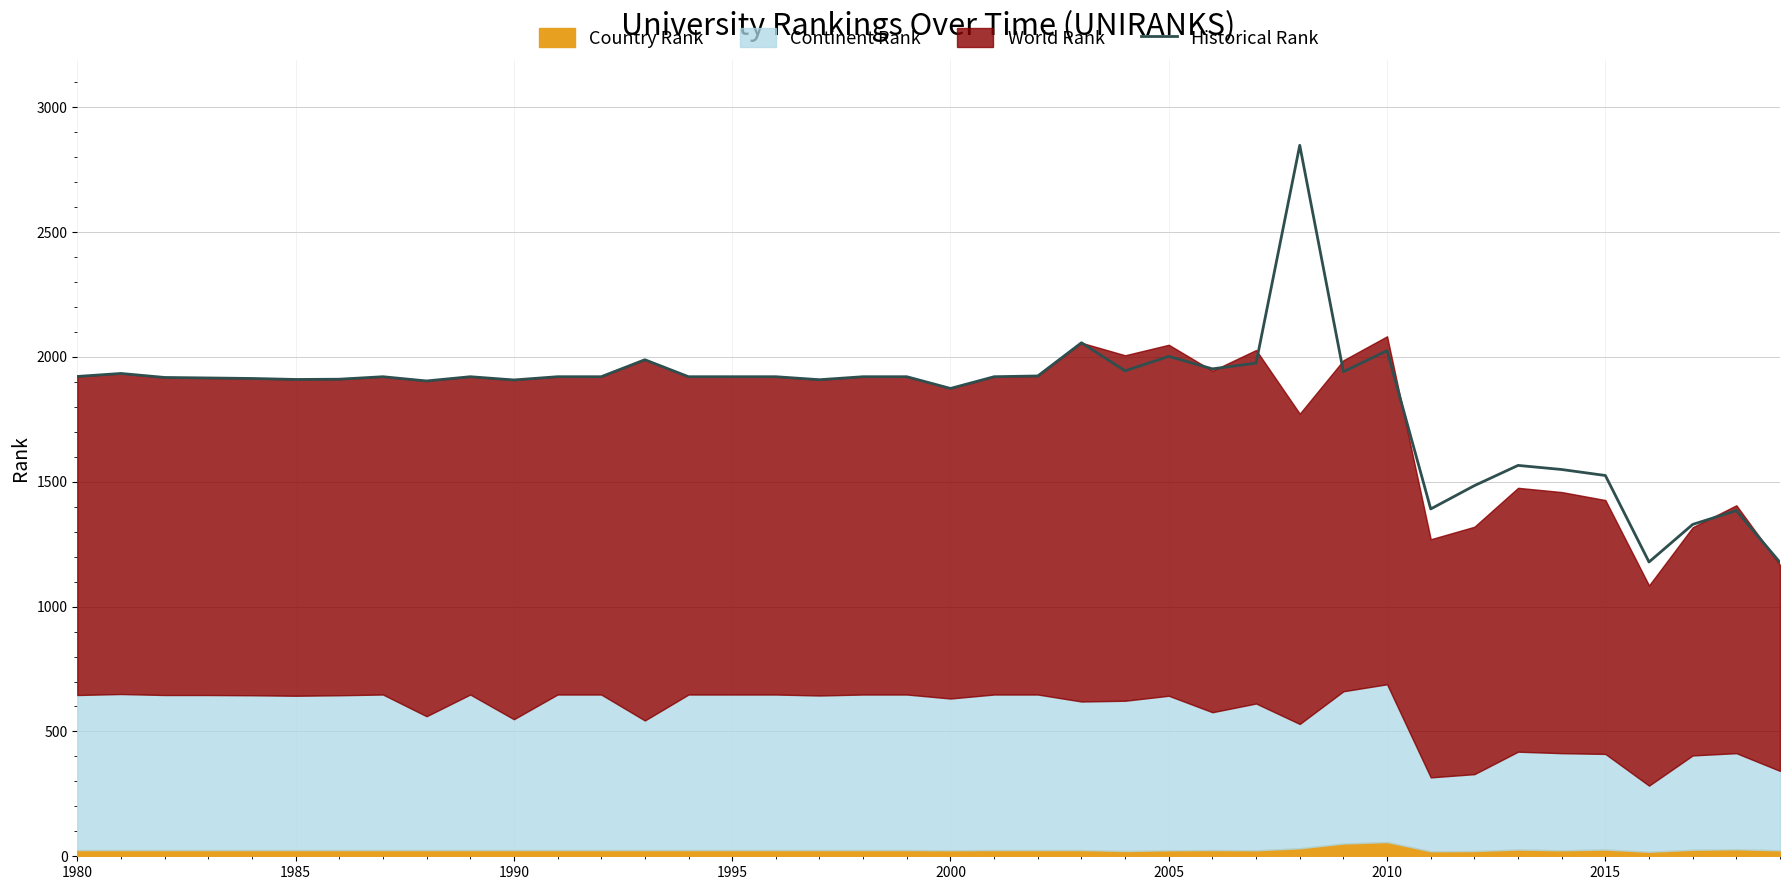

What is the highest value of the Historical Rank series?

2848.0